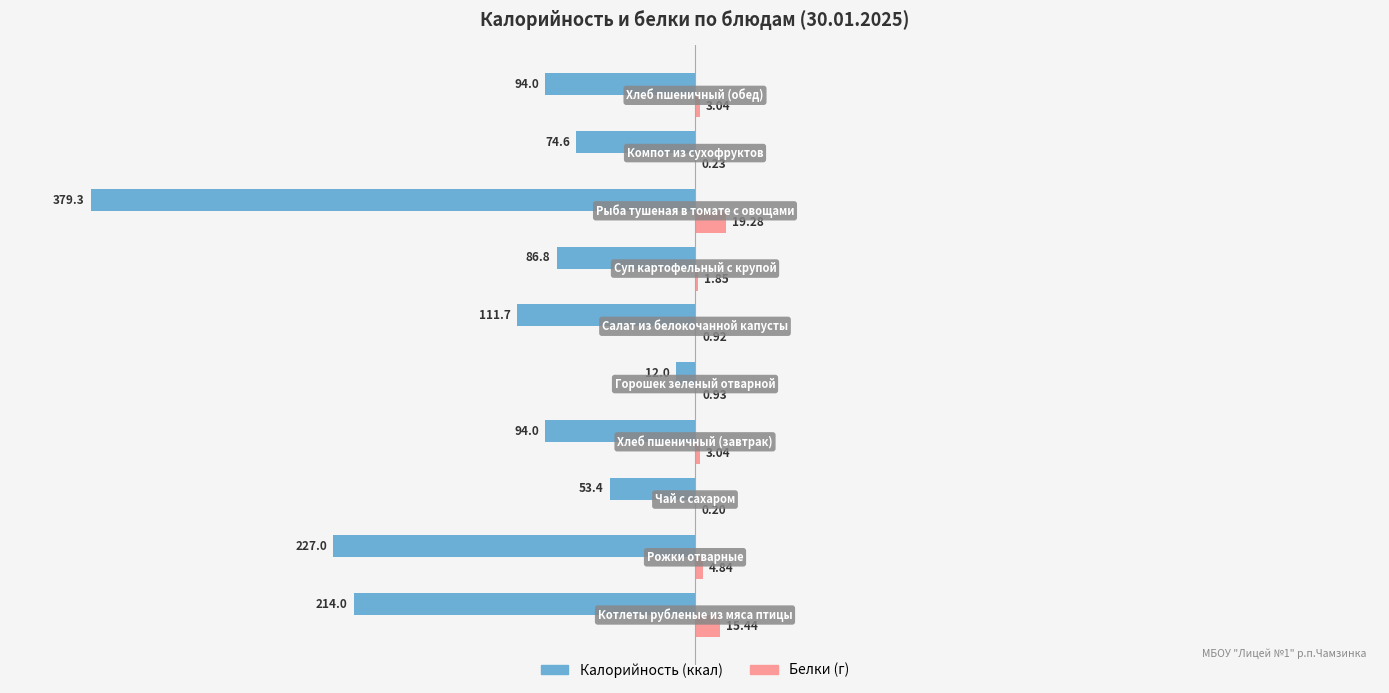

How many categories are shown in the chart?

10